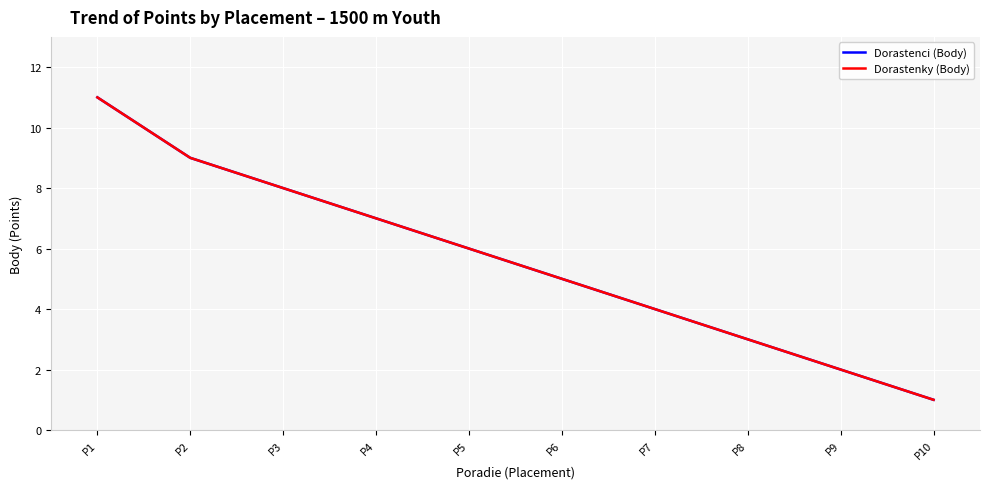

Is this an area chart (filled region under the line)?

No